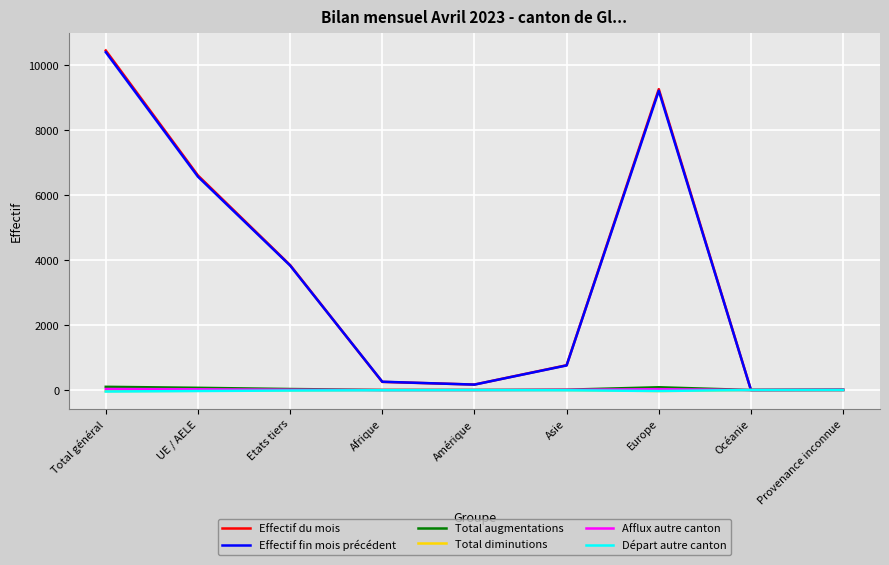

How many categories are shown in the chart?

9